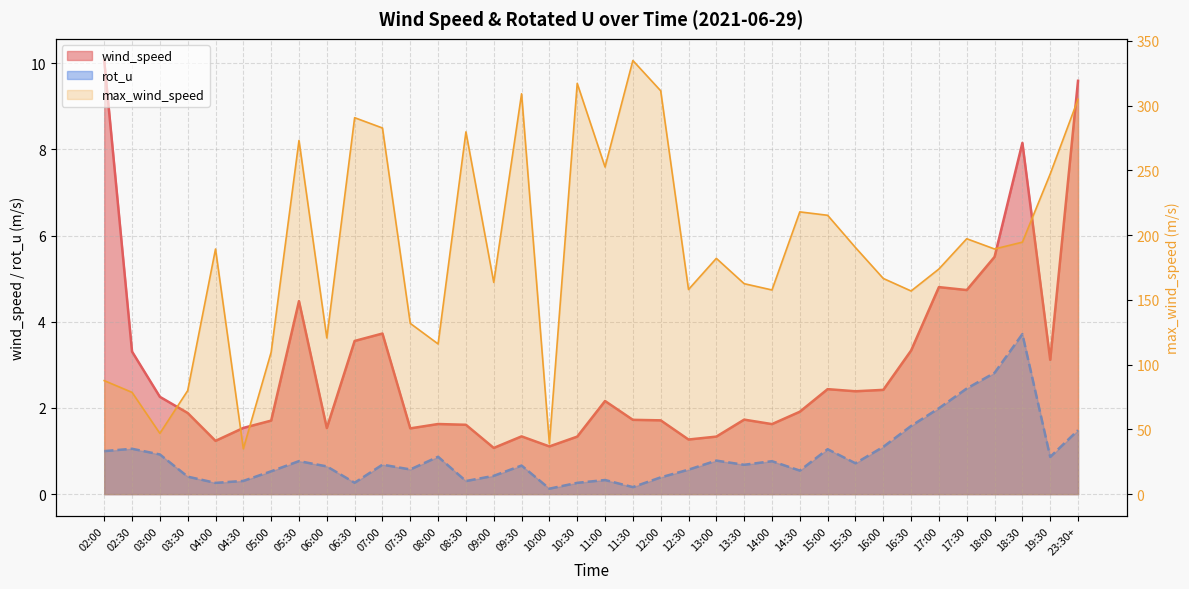

How many lines are shown in the chart?

3